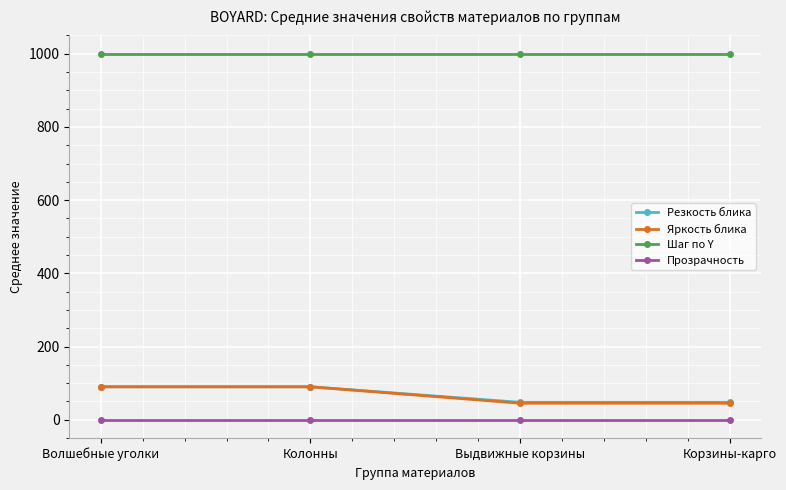

What value does the Шаг по Y series have at Выдвижные корзины?

1000.0